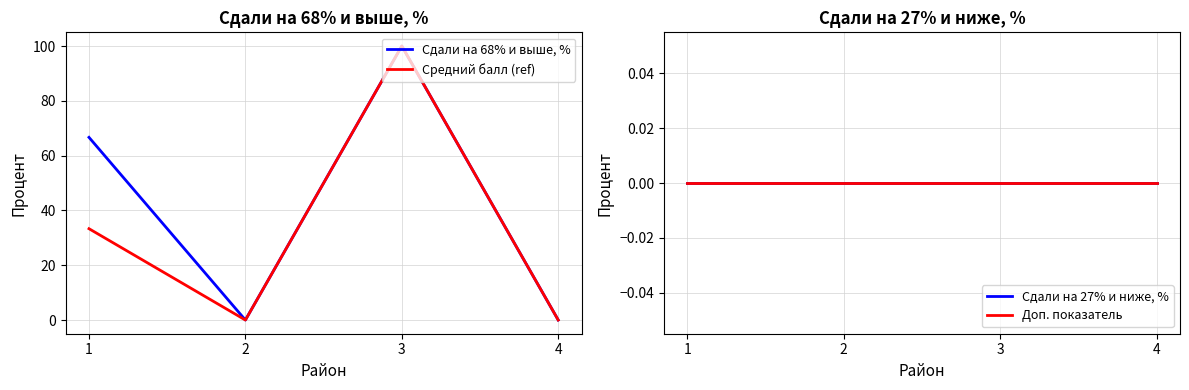

Is it true that Сдали на 68% и выше, % equals 149.3 at 3?

False